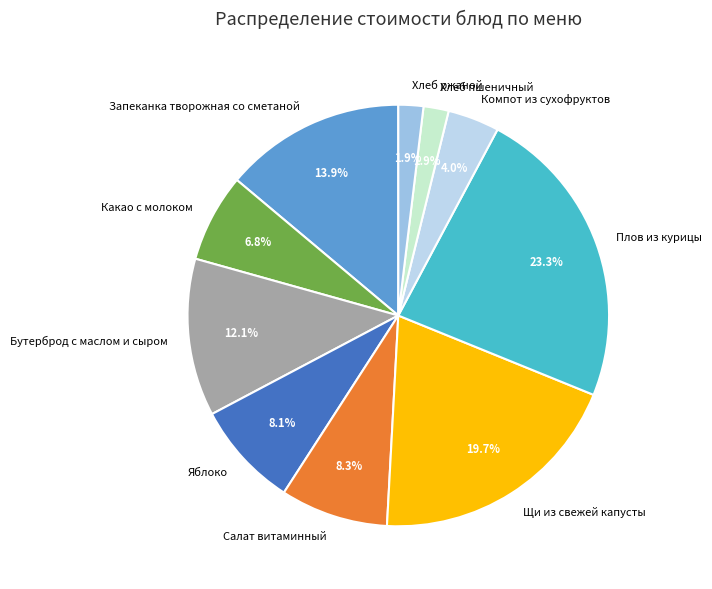

Which has a higher value, Хлеб ржаной or Какао с молоком?

Какао с молоком